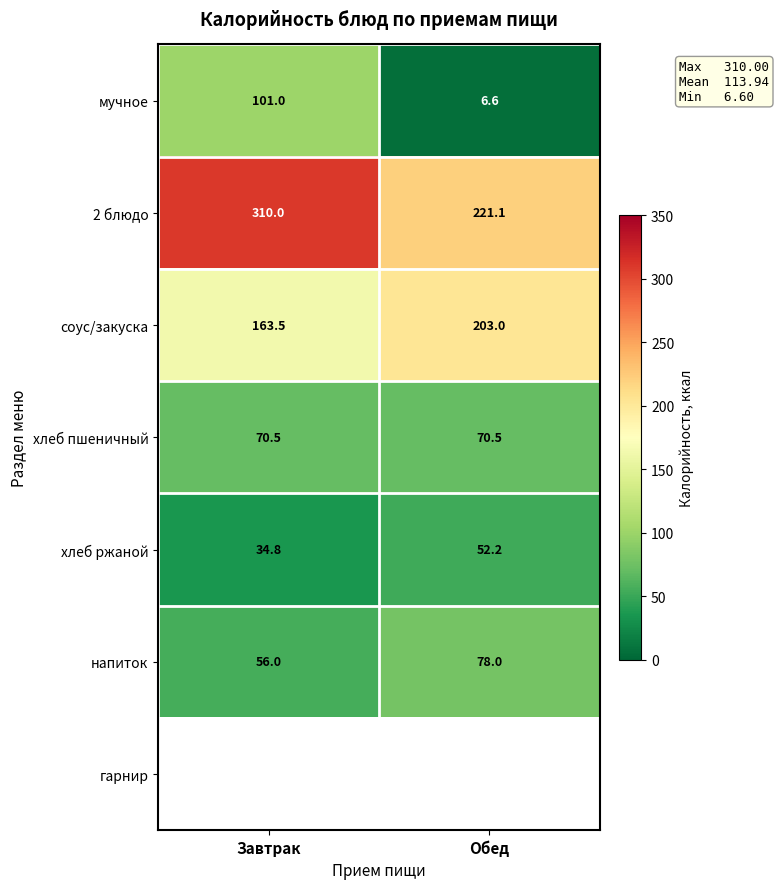

What is the minimum value shown in the chart?

6.6